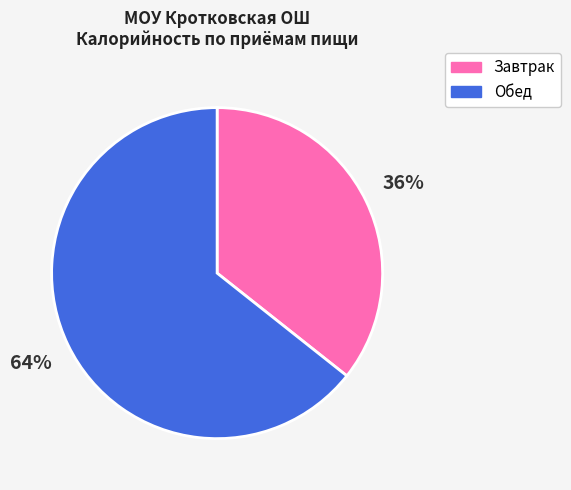

Is the sum of Обед and Завтрак greater than half?

Yes